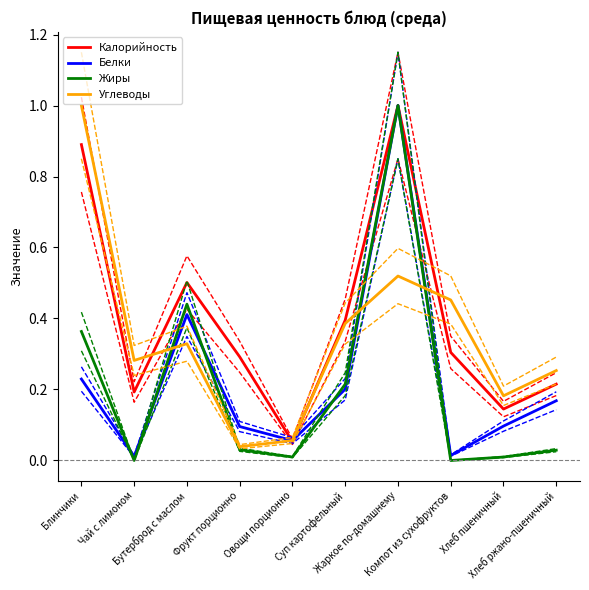

True or false: Углеводы has more than 2 points higher than both neighbors.

False